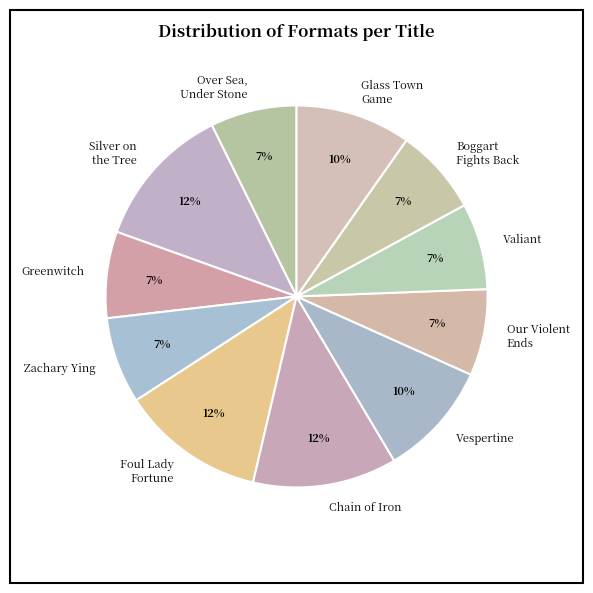

Does any single category account for the majority?

No